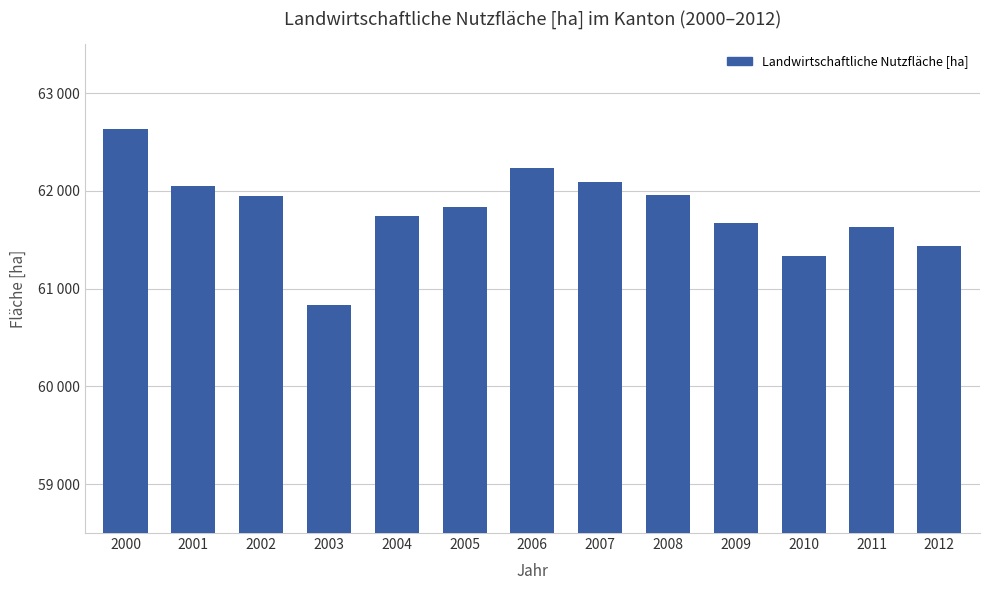

Does the chart contain any negative values?

No